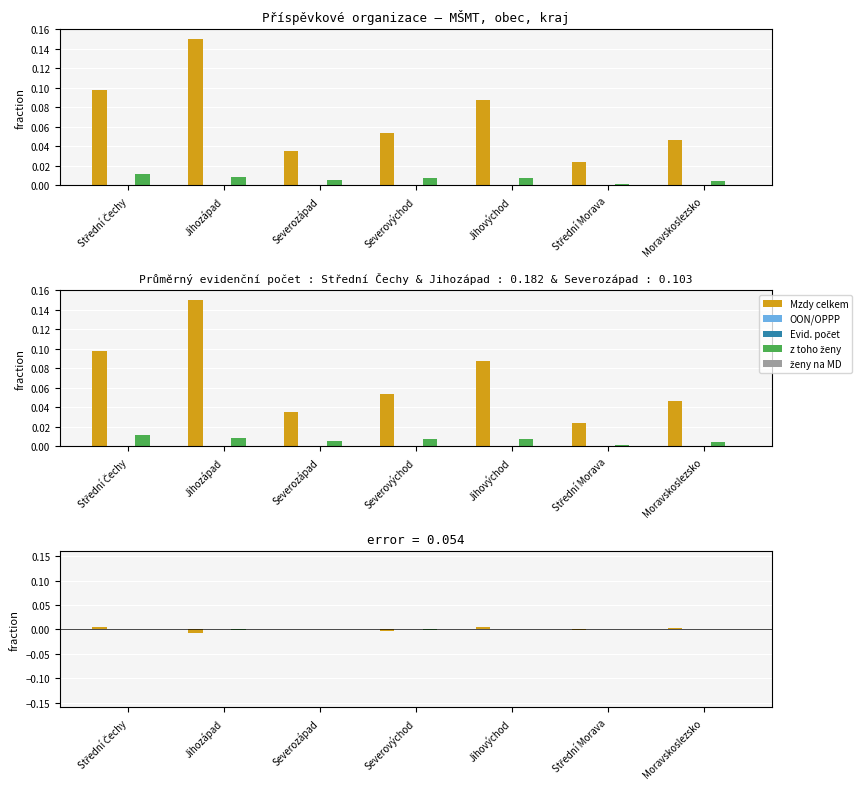

Where is Evidenční počet k 31.12. nearest to the value 0?

Střední Morava